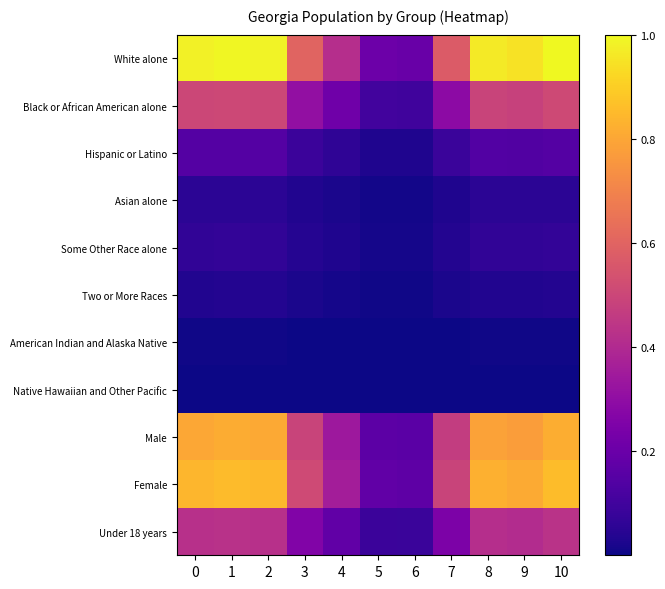

At which category is the sum across all series the highest?

10